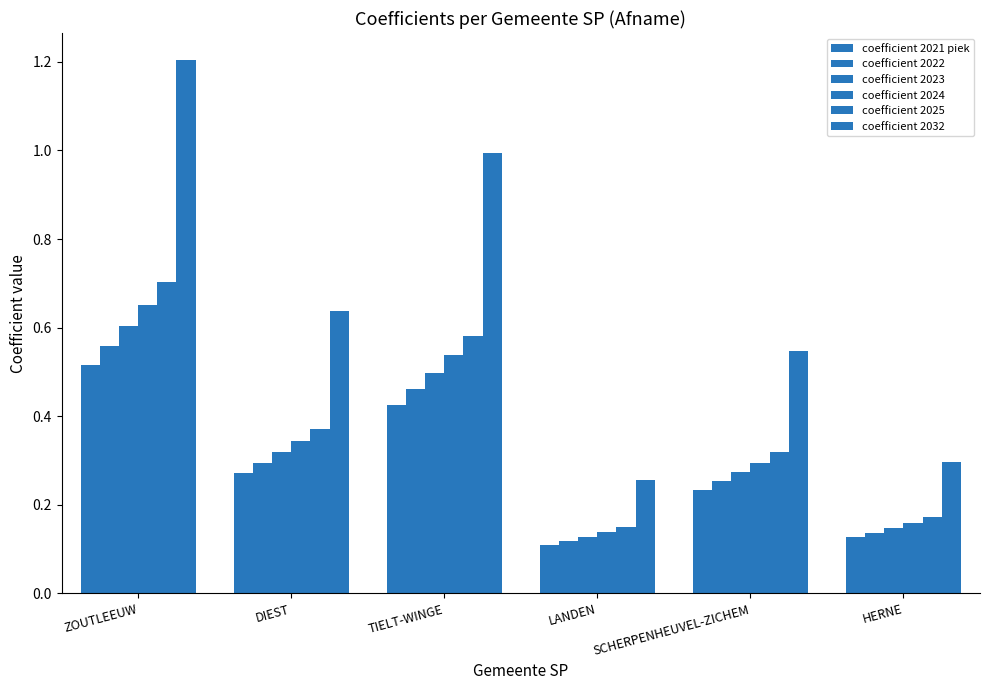

What is the sum of all coefficient 2022 values?

1.8